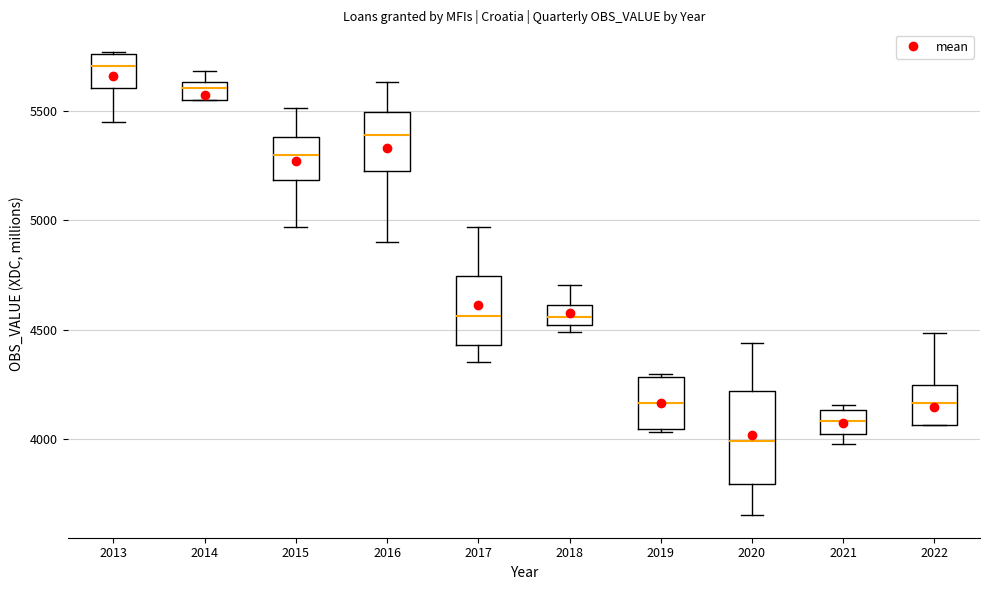

Which box is the tallest, from its lower edge to its upper edge?

2020